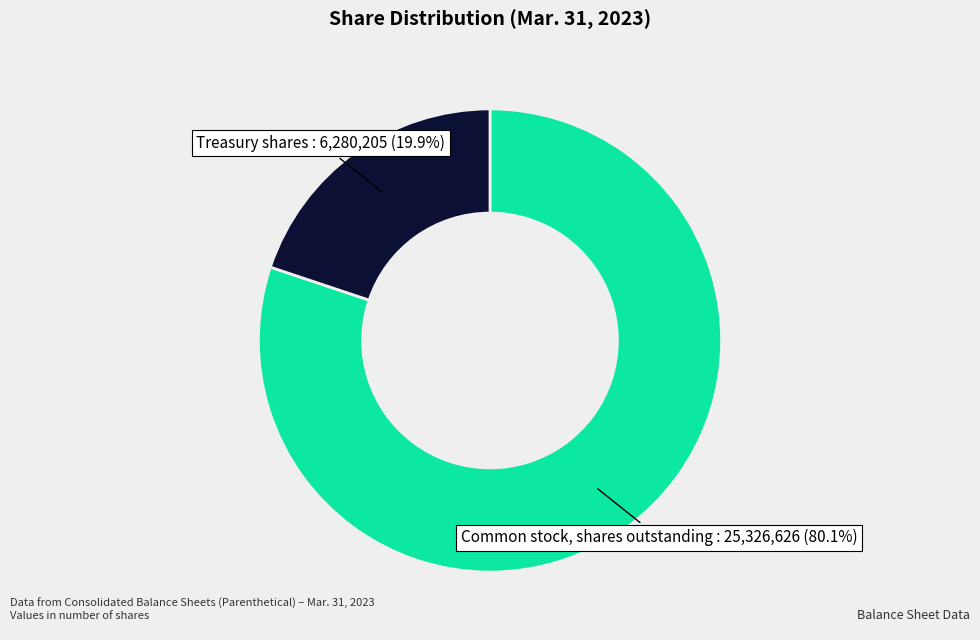

Is there a majority slice in this chart?

Yes